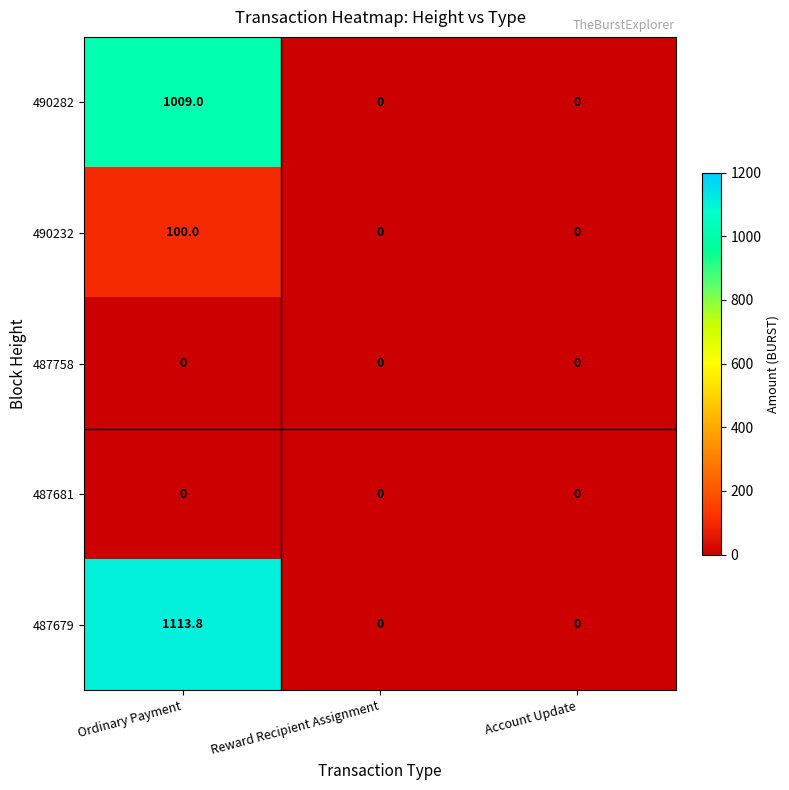

How many 490232 values are between 0 and 100?

3